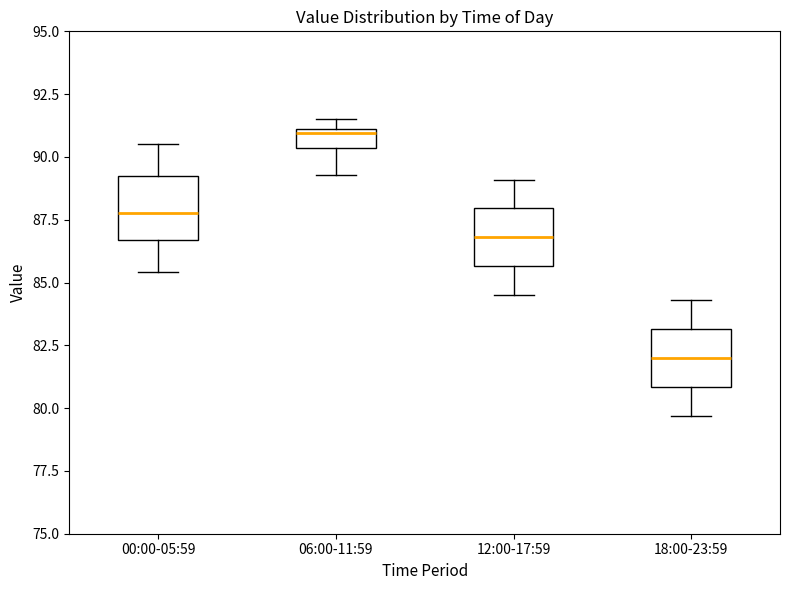

Which box's median line is the highest?

06:00-11:59